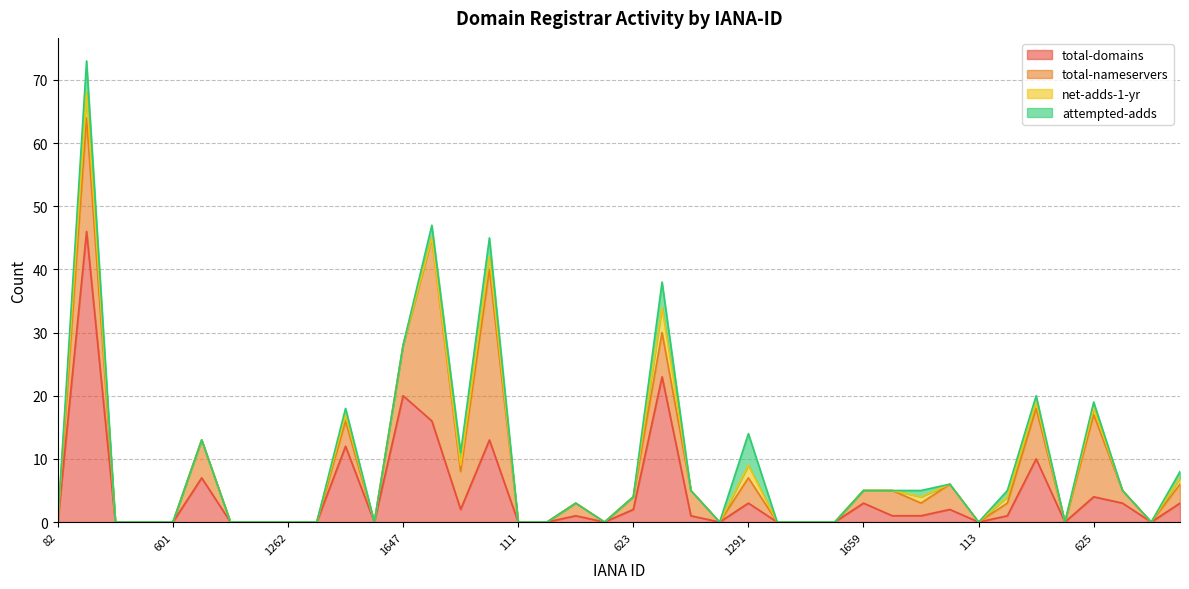

What position from the right is 938?

34